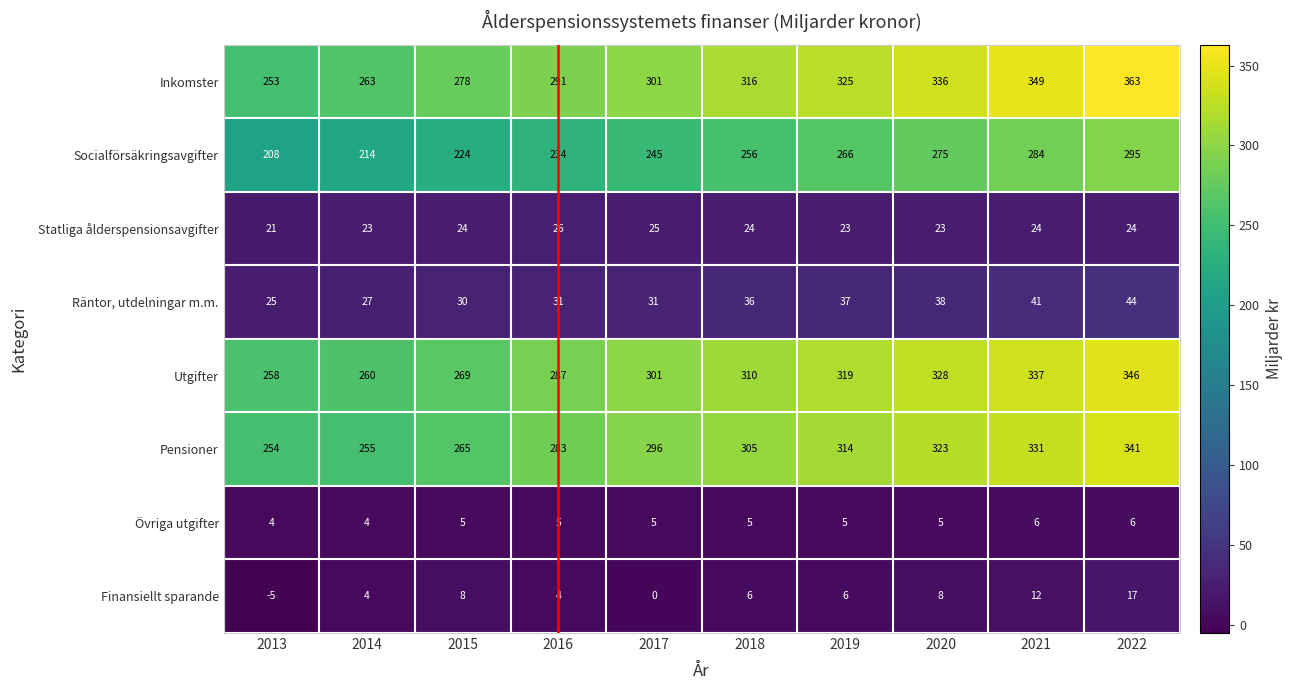

What is the difference between the maximum and minimum values in the Finansiellt sparande series?

22